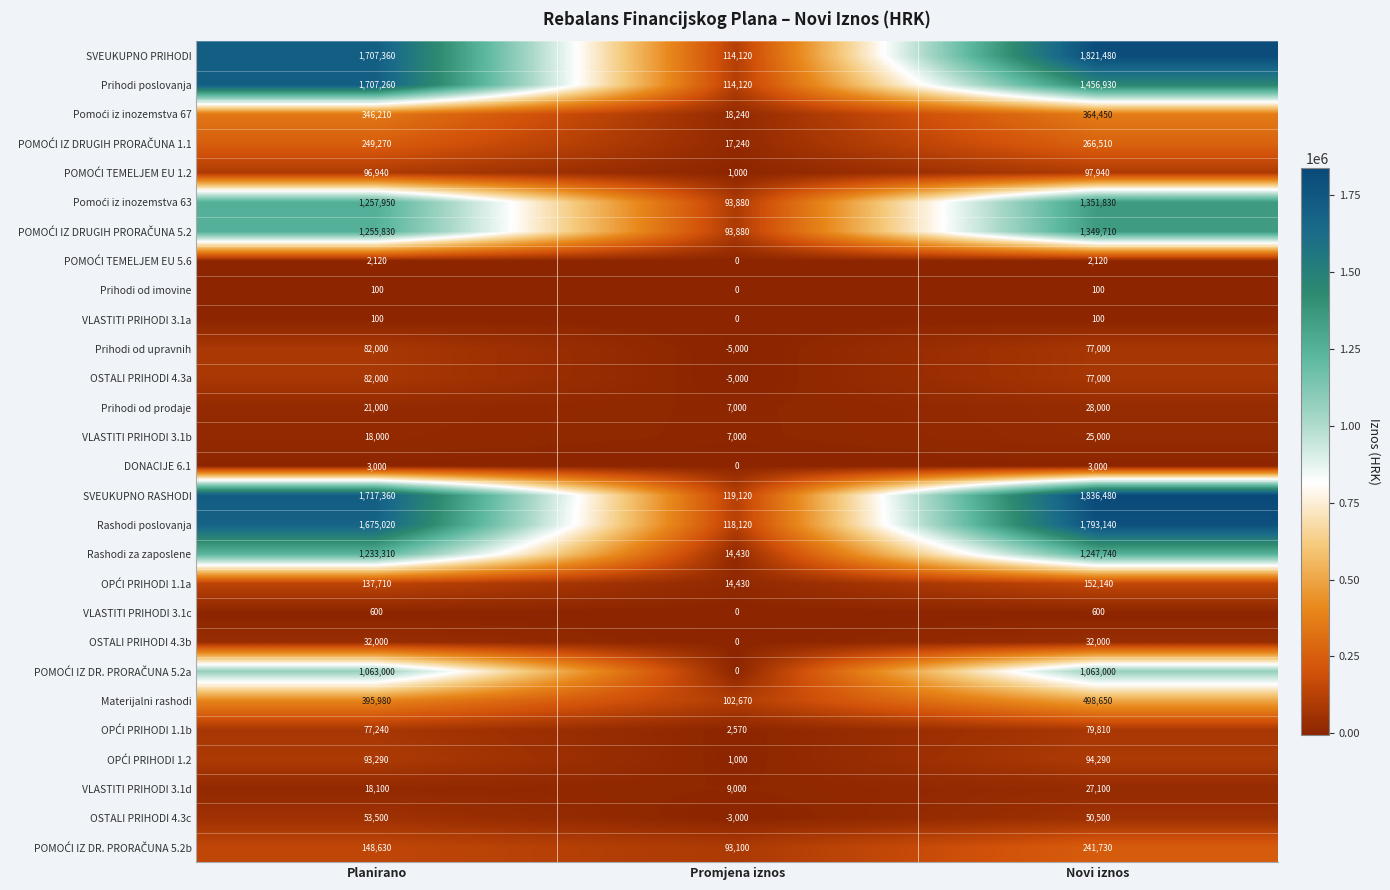

The value of Materijalni rashodi at Planirano is 395980. True or false?

True